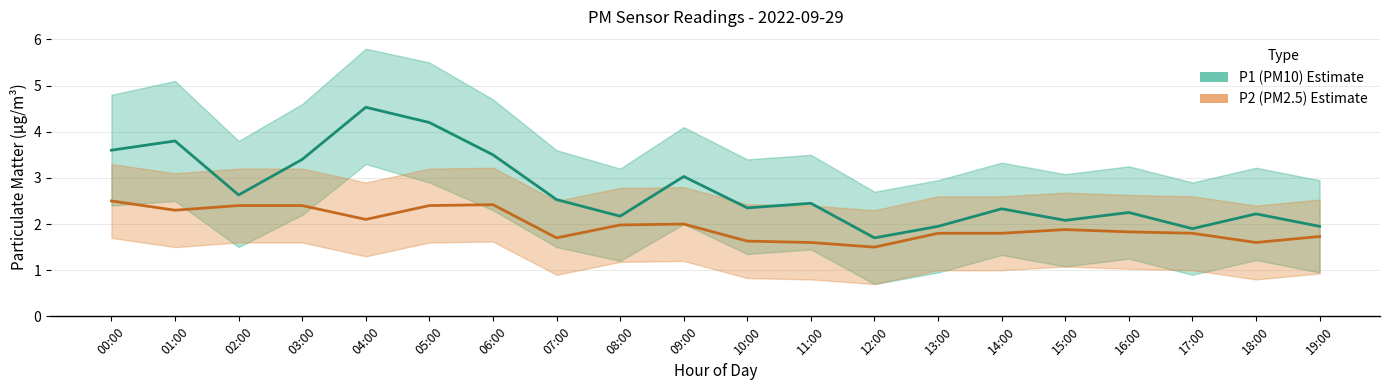

At 06:00, list the series in order from largest to smallest.

P1 (PM10), P2 (PM2.5)